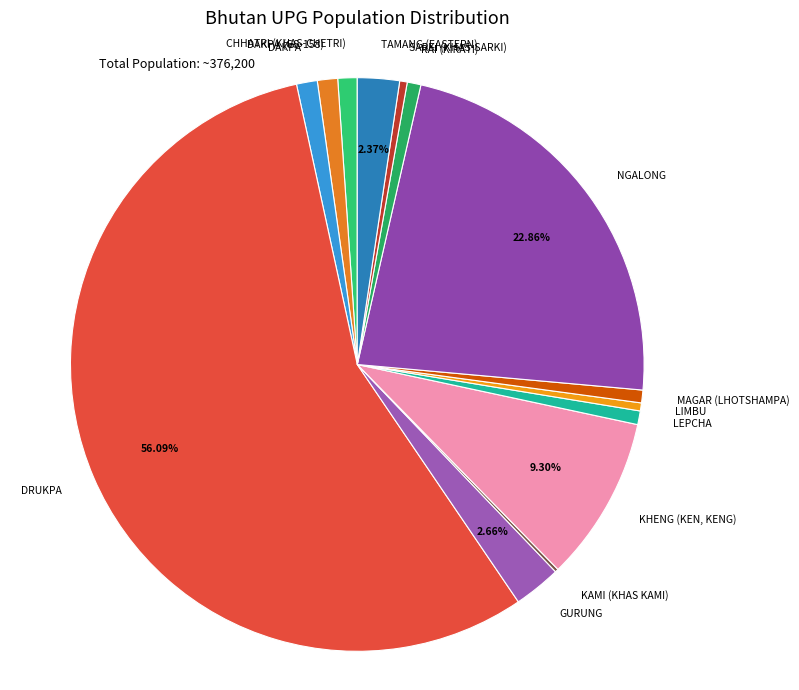

Combined, do DRUKPA and MAGAR (LHOTSHAMPA) account for over 50%?

Yes